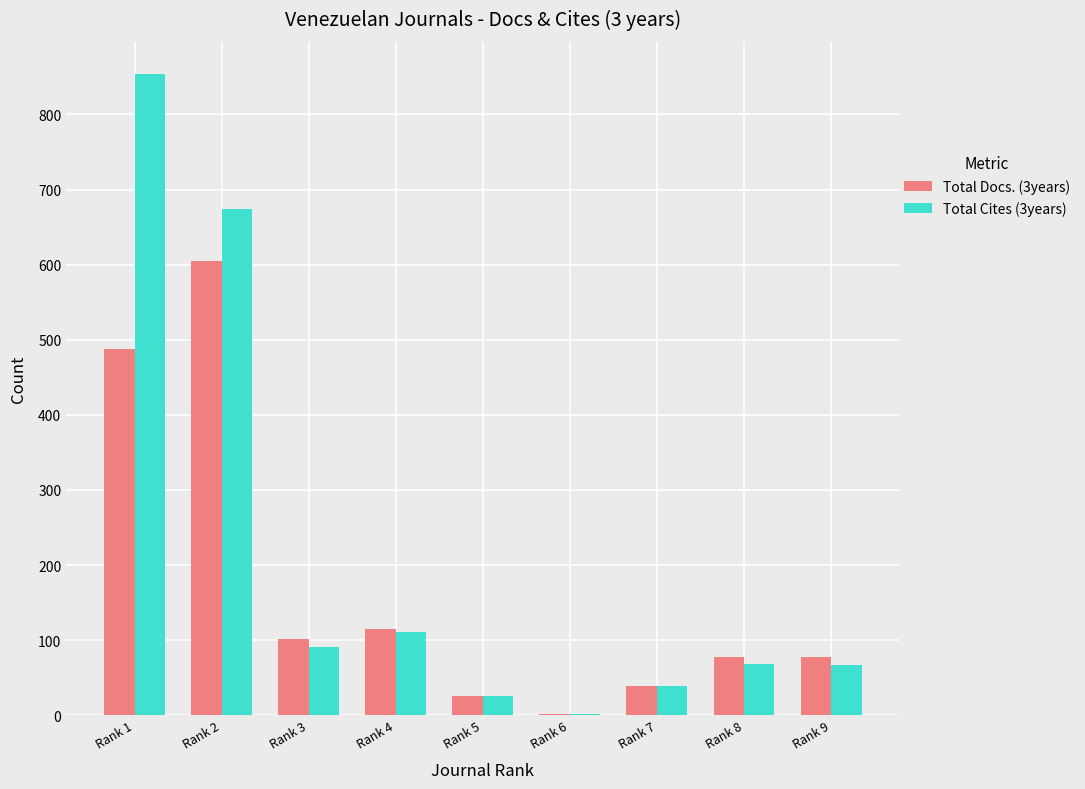

At which label does Total Cites (3years) reach its peak?

Rank 1